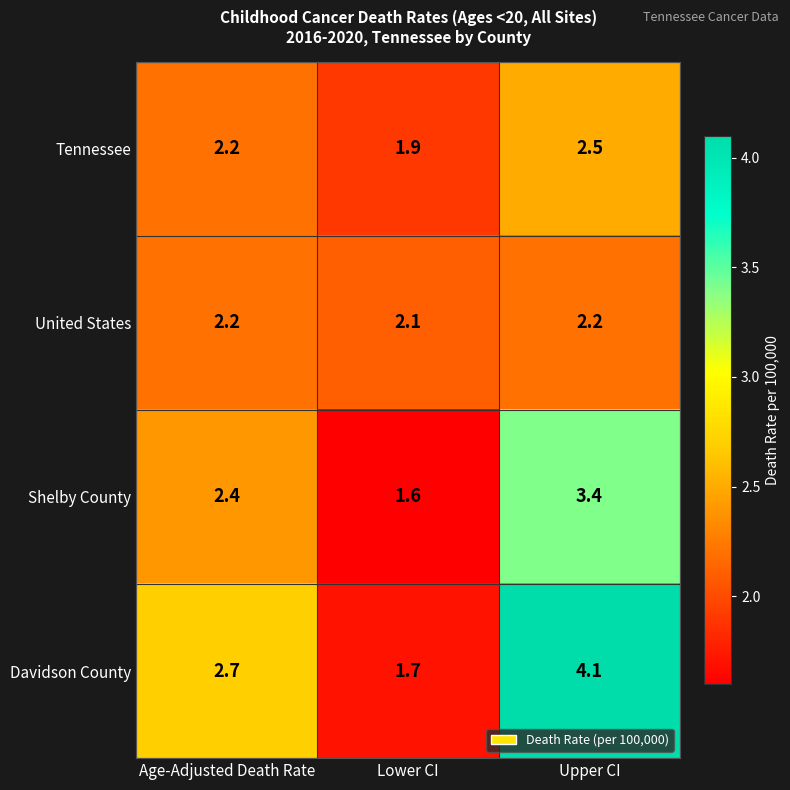

Reading left to right, list all the values displayed in this chart.

Tennessee: 2.2	1.9	2.5
United States: 2.2	2.1	2.2
Shelby County: 2.4	1.6	3.4
Davidson County: 2.7	1.7	4.1